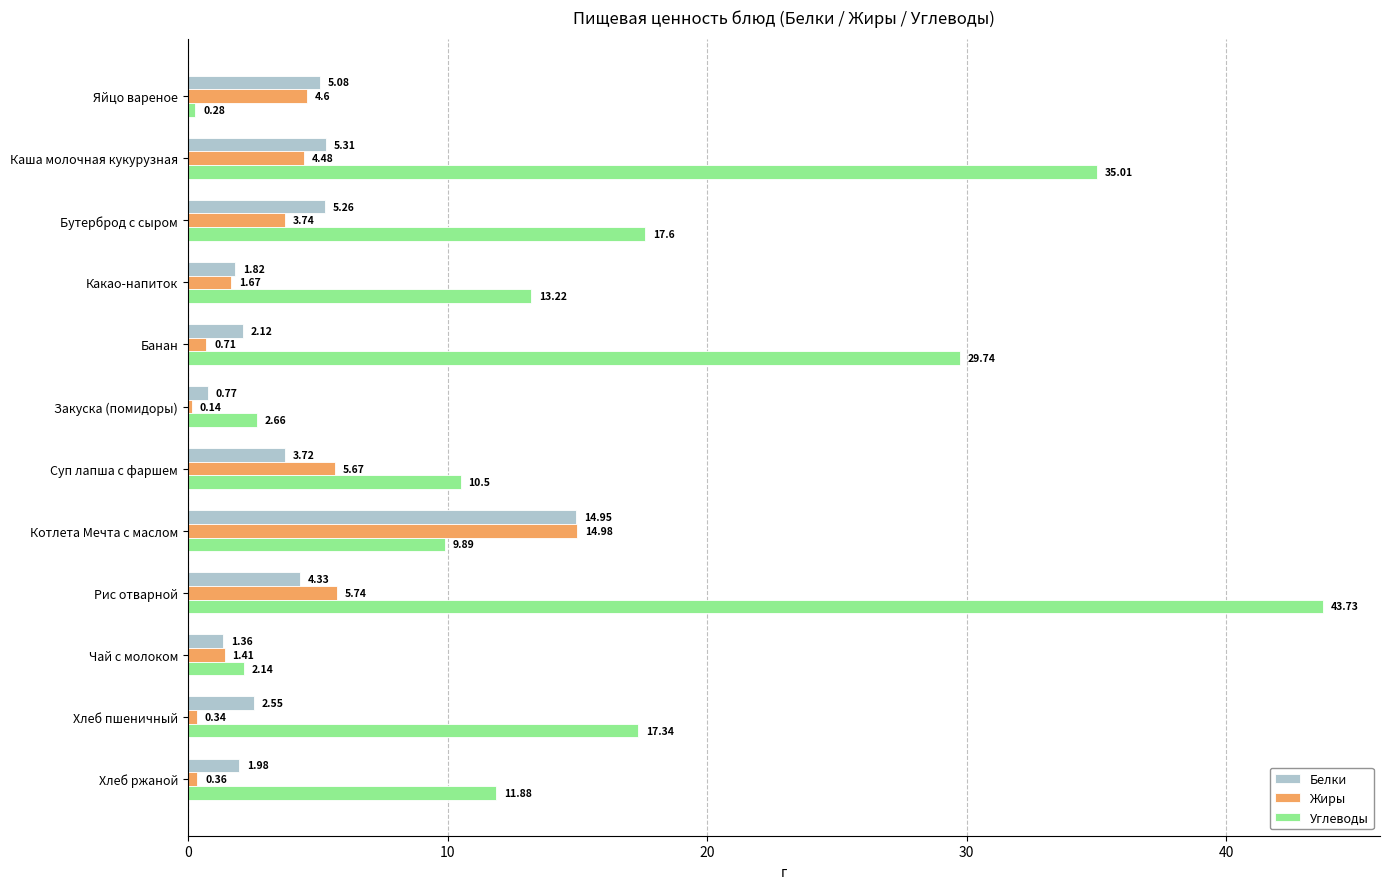

Rank the series by their maximum value, from lowest to highest.

Белки, Жиры, Углеводы